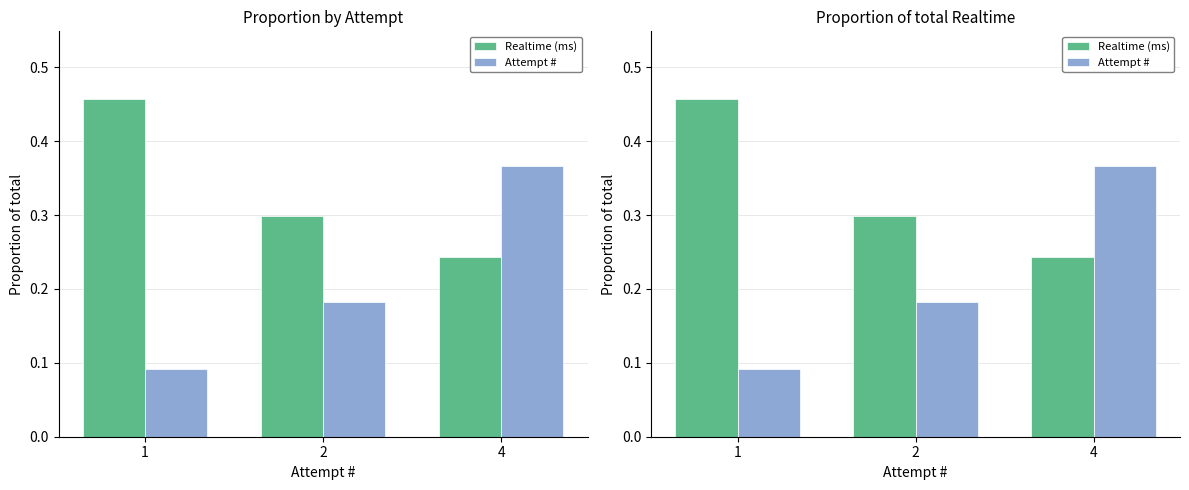

How many groups of bars are there?

3